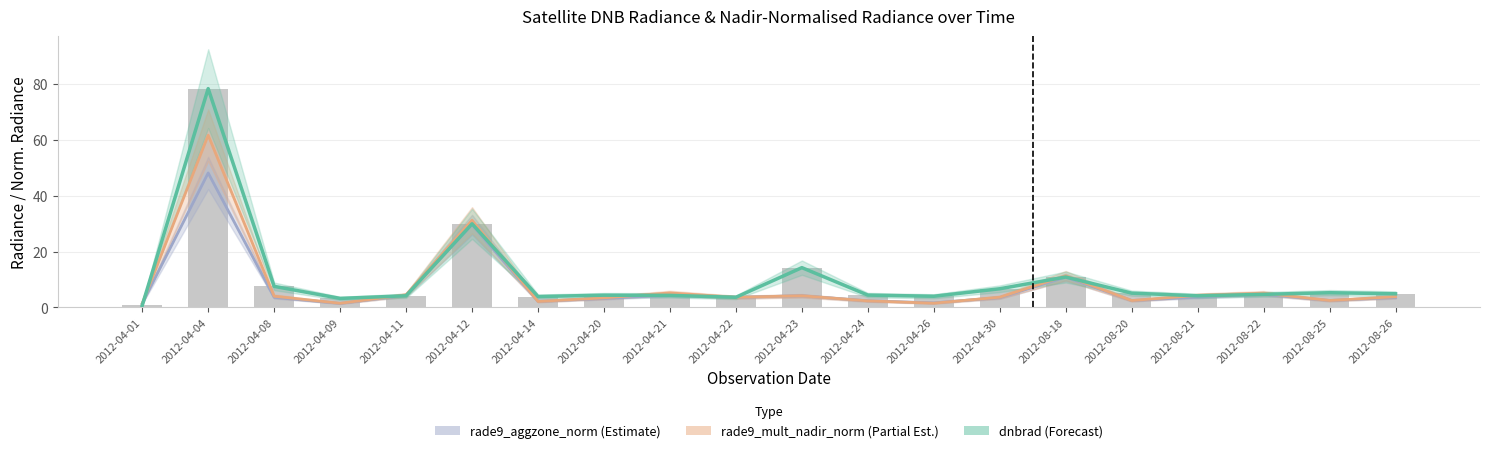

Where does the rade9_mult_nadir_norm (Partial Est.) series first go above 3?

2012-04-04